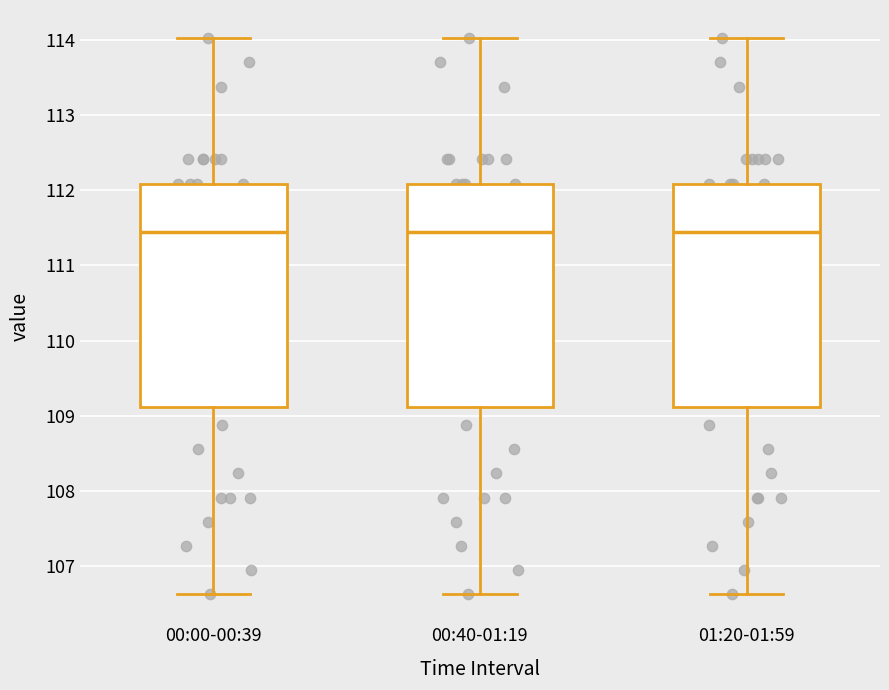

Reading left to right, transcribe this box plot: for each box, give where its median line is, the range the box spans, and where its two whiskers end, as read against the y-axis. The values are not printed on the chart, so give them approximately, as read against the axis.

00:00-00:39: median 111.5, box 109.1 to 112.1, whiskers 106.6 to 114.0
00:40-01:19: median 111.5, box 109.1 to 112.1, whiskers 106.6 to 114.0
01:20-01:59: median 111.5, box 109.1 to 112.1, whiskers 106.6 to 114.0